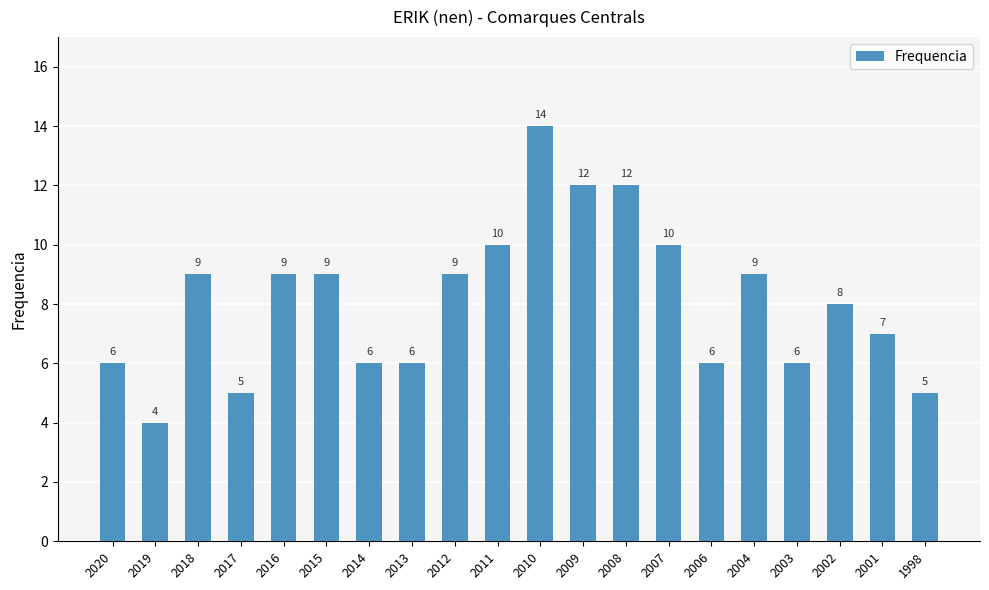

The chart shows a value of 11 at 2002. True or false?

False